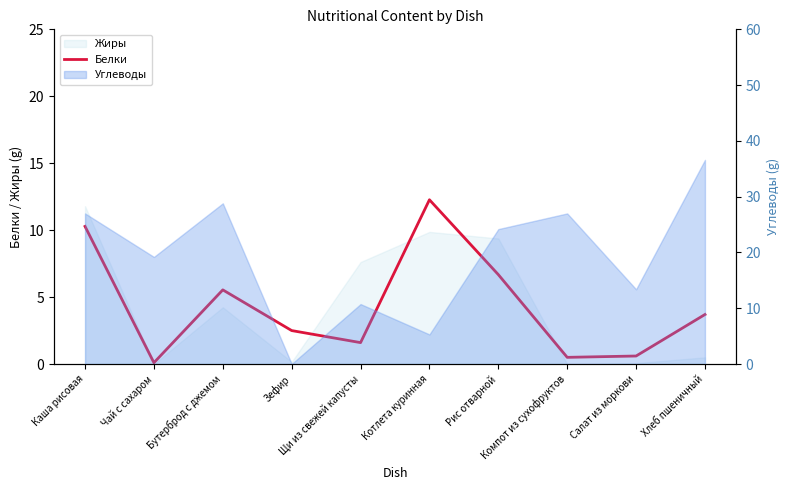

Rank the categories by value from highest to lowest.

Котлета куринная, Каша рисовая, Рис отварной, Бутерброд с джемом, Хлеб пшеничный, Зефир, Щи из свежей капусты, Салат из моркови, Компот из сухофруктов, Чай с сахаром